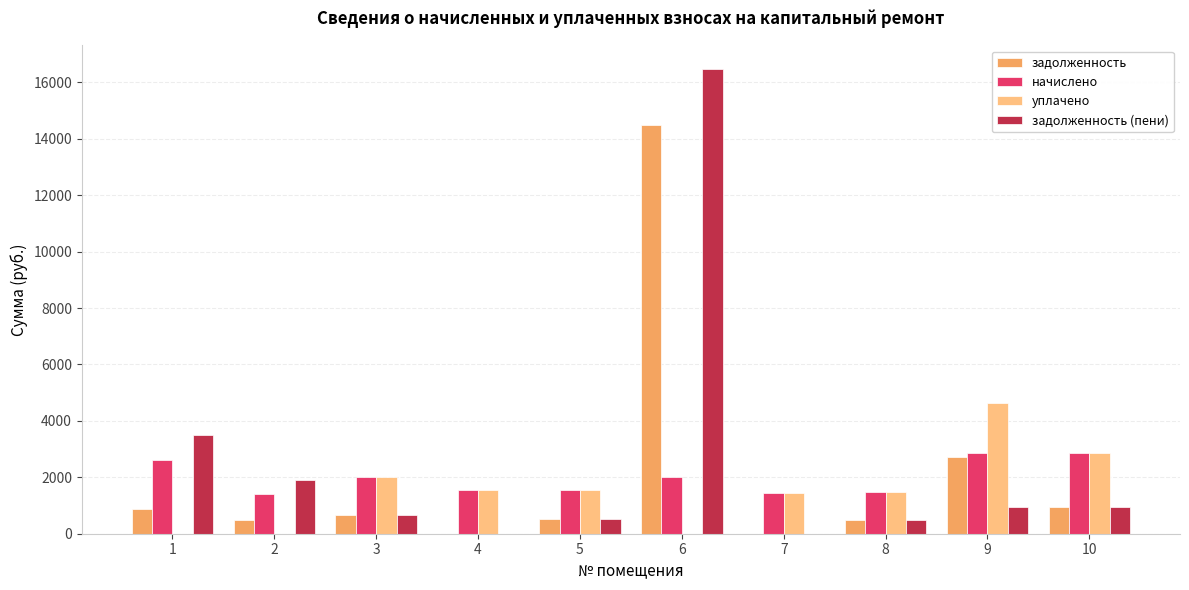

At which category is the sum across all series the highest?

6